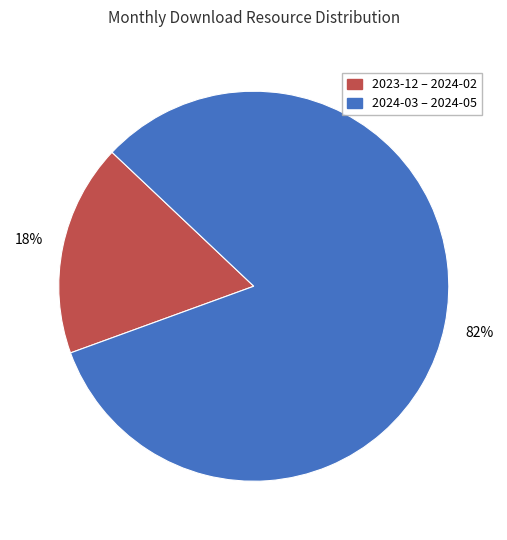

To the nearest percent, what percentage of the pie is 2024-03 – 2024-05?

82%